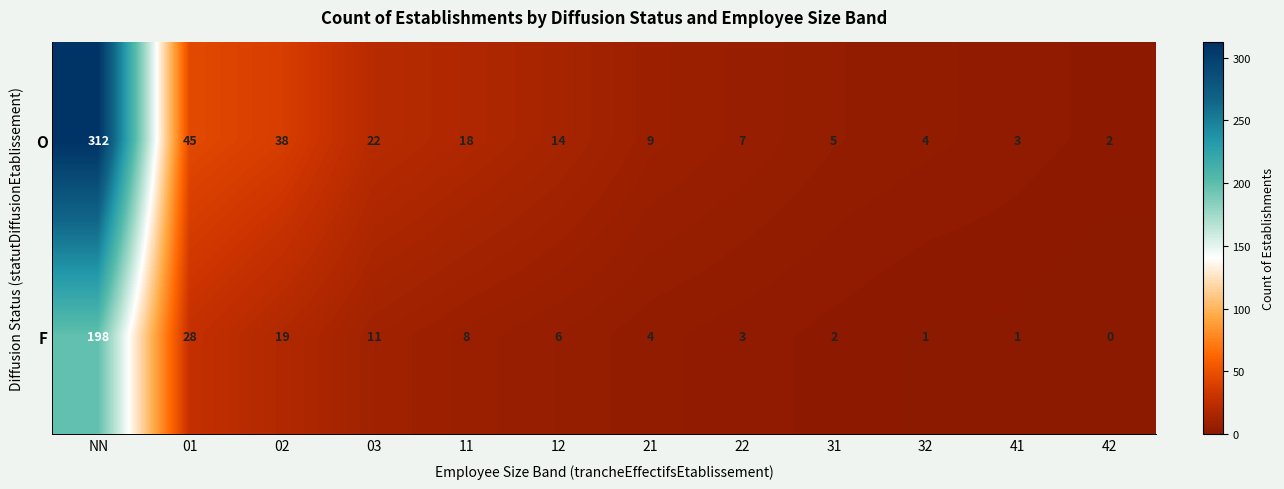

Count the number of categories in the chart.

12